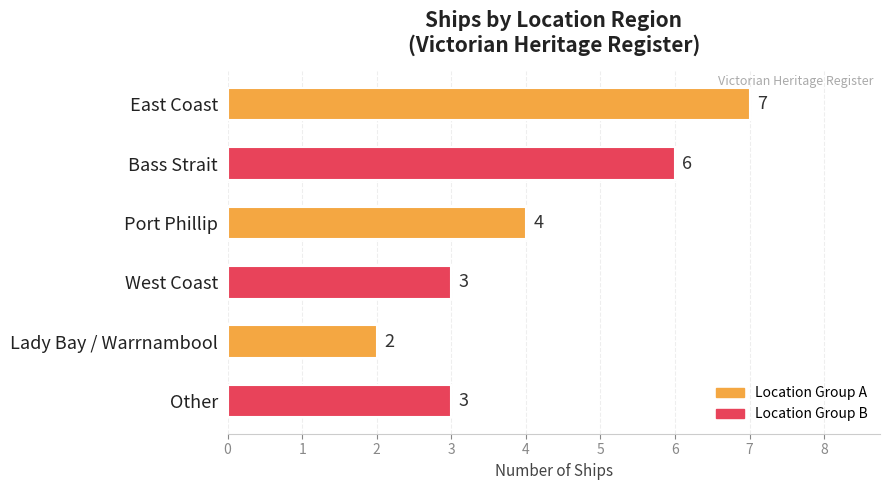

Reading top to bottom, transcribe all the data shown in this chart.

7	6	4	3	2	3